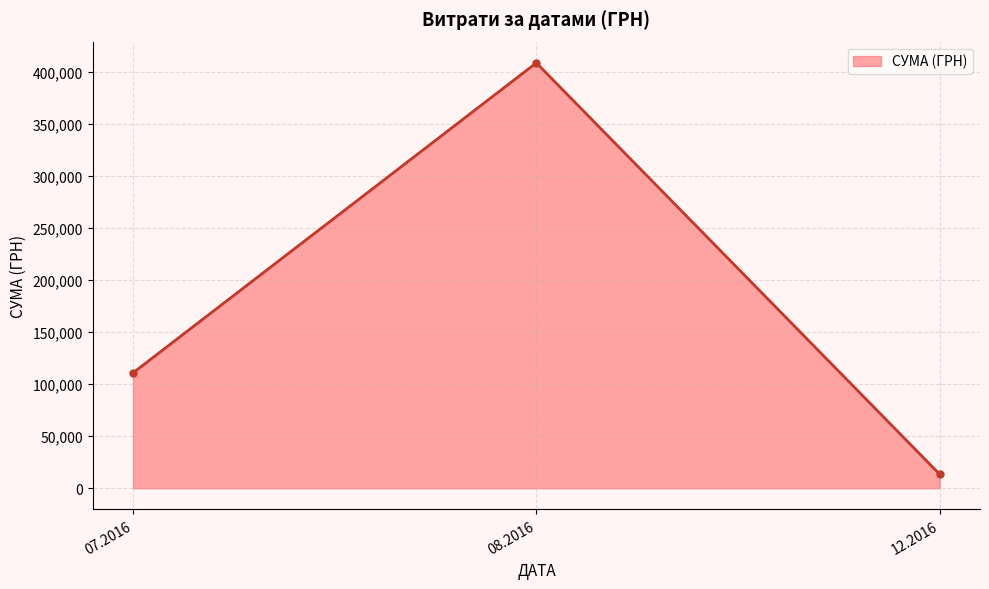

How many lines are shown in the chart?

1